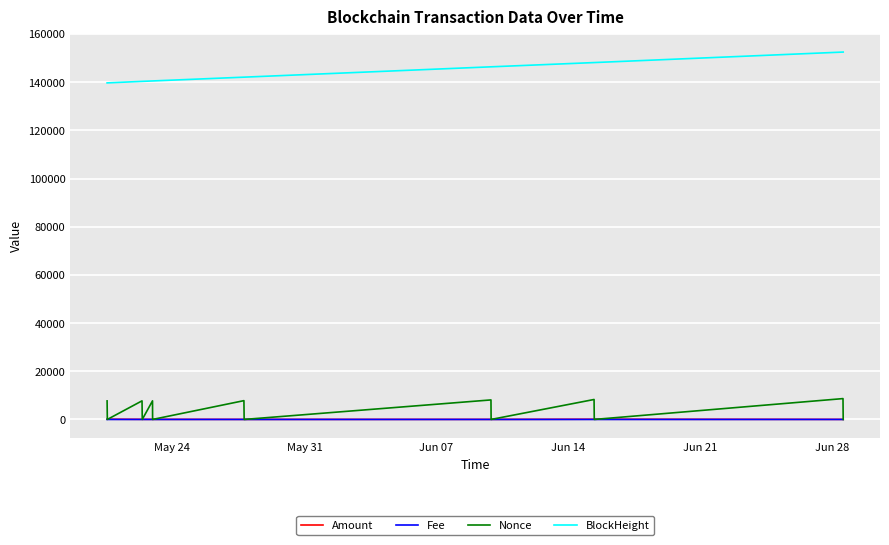

What is the sum of all Fee values?

0.1